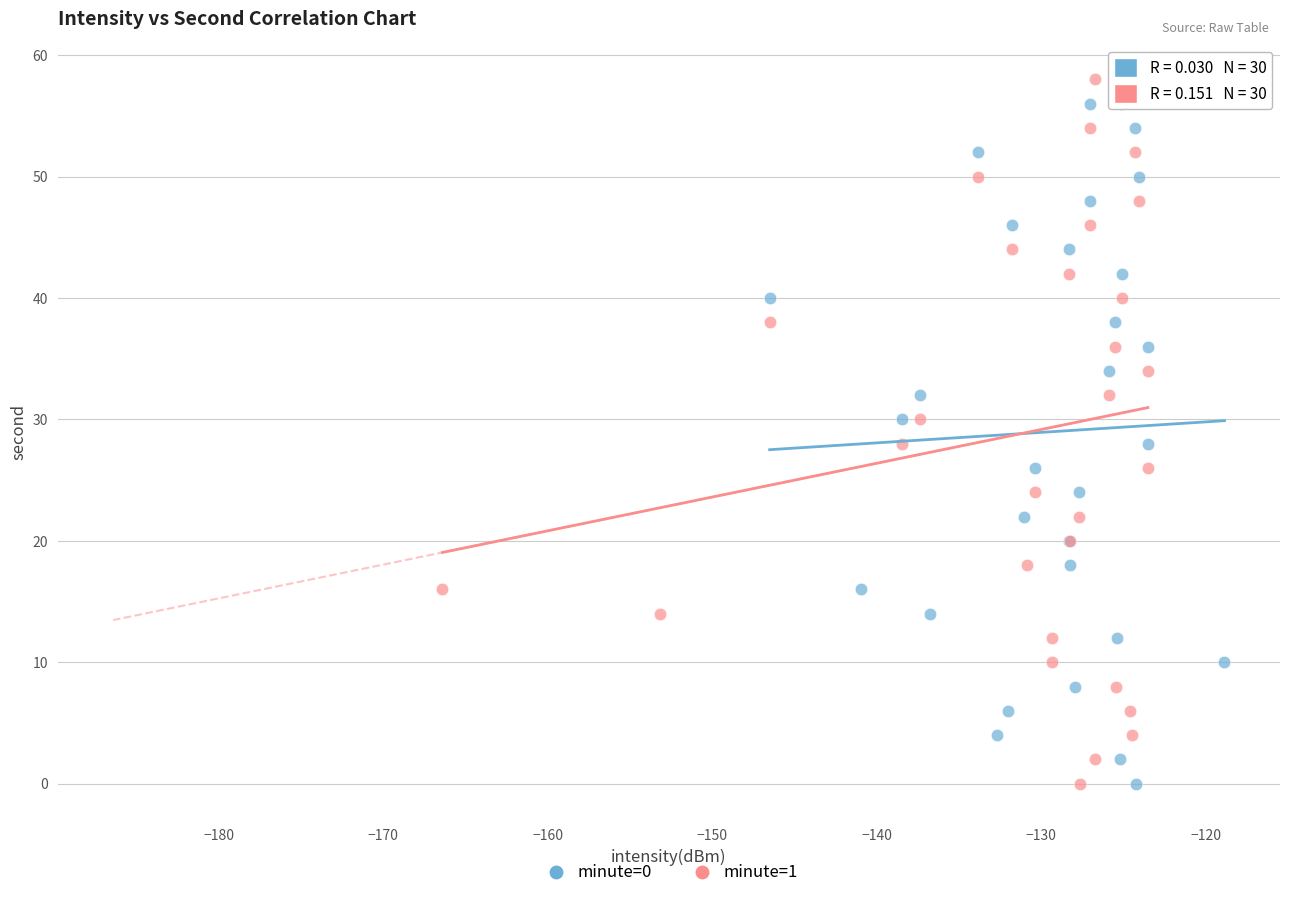

What are all the series names shown in the legend?

minute=0, minute=1